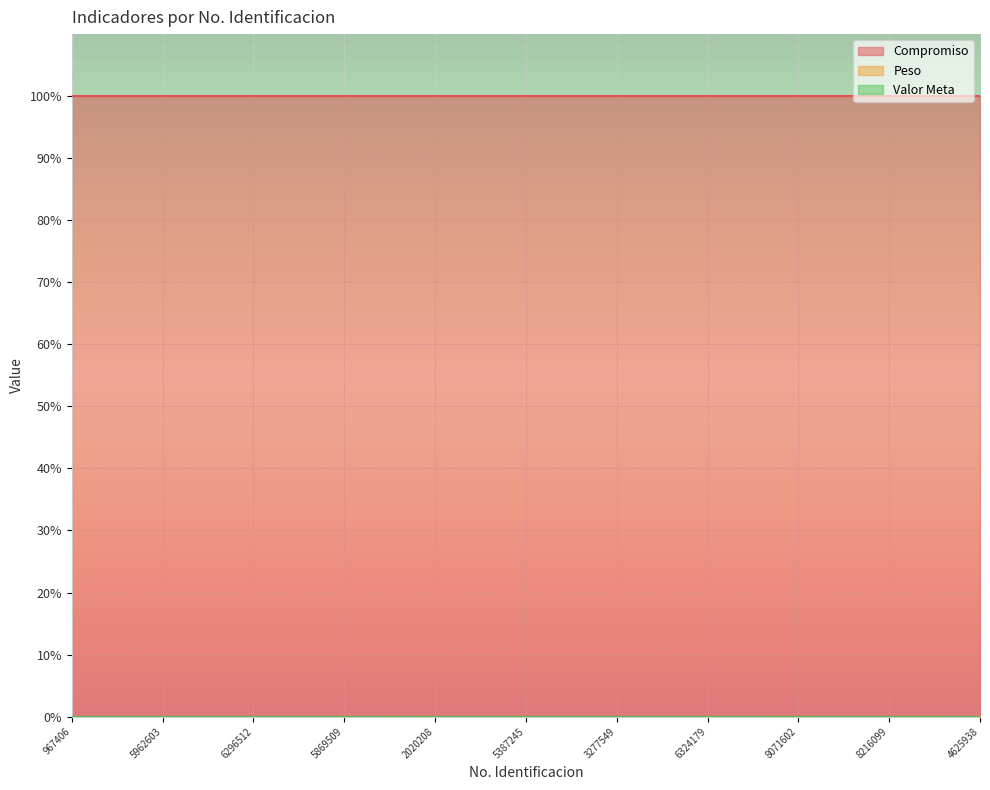

What is the average value of the Compromiso series?

100